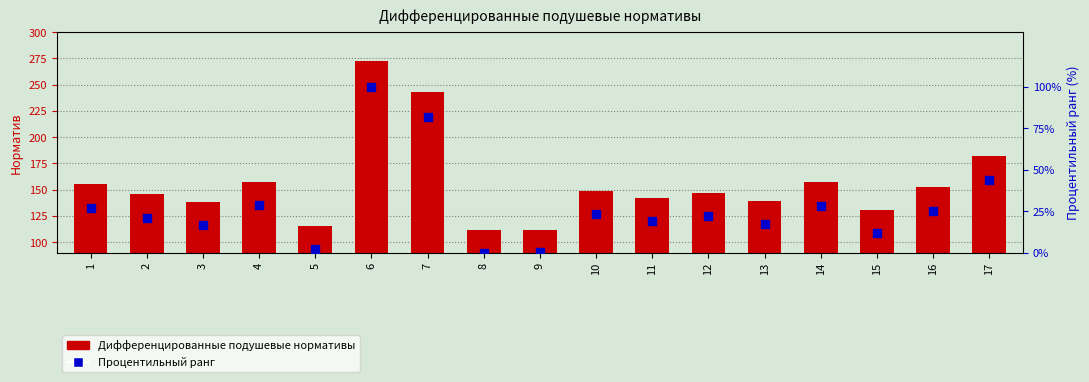

Which series contains the lowest Y value?

Процентильный ранг